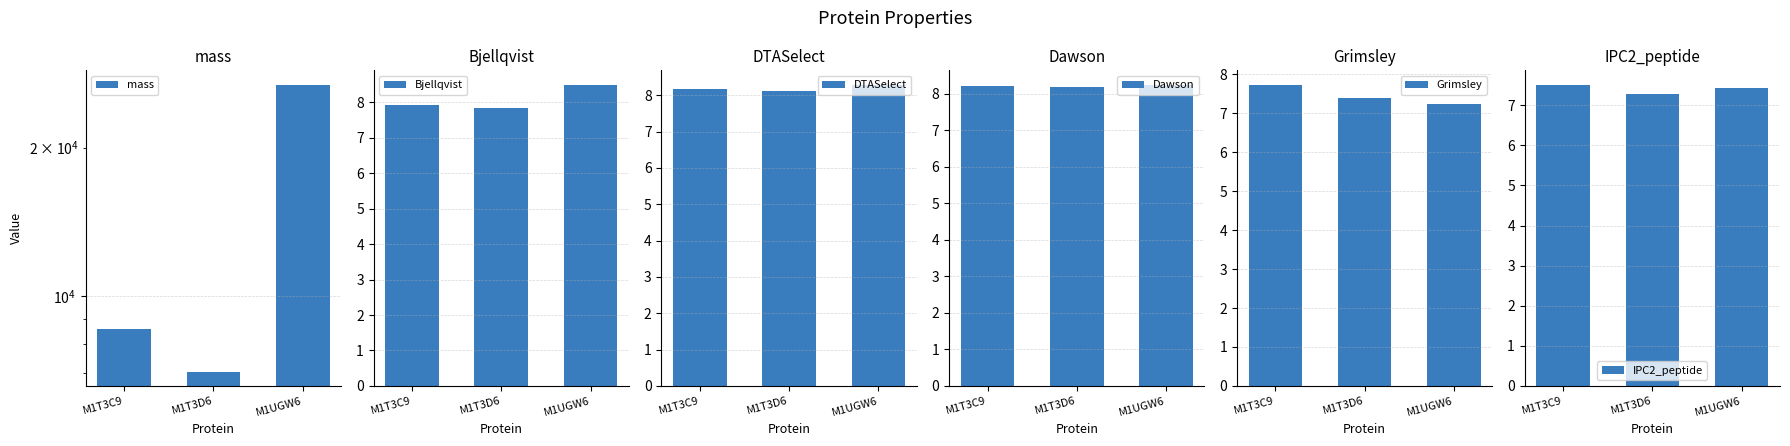

How many groups of bars are there?

3